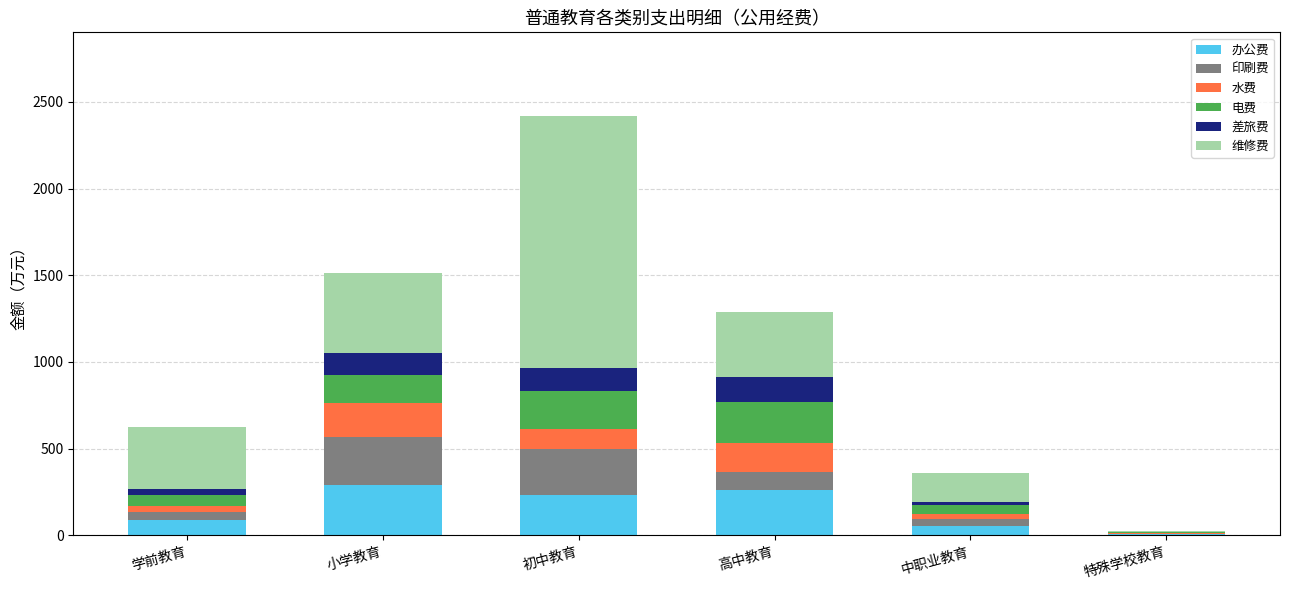

What is the total value across all series at 初中教育?

2418.3